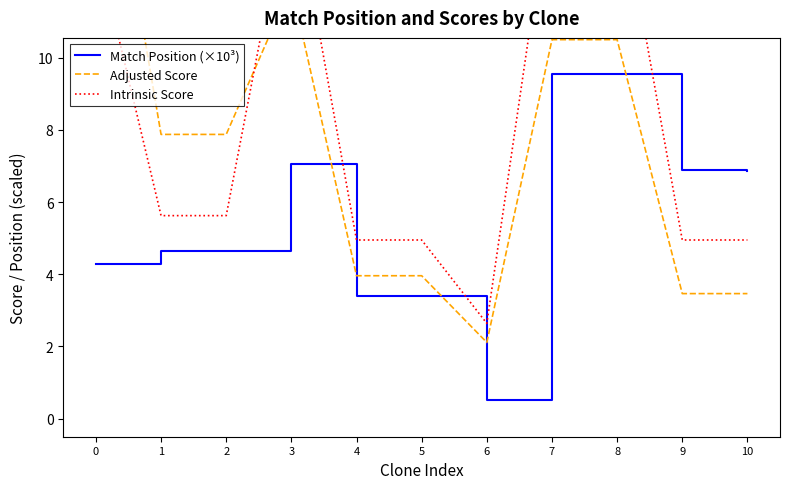

What is the highest value of the Match Position (×10³) series?

9.5